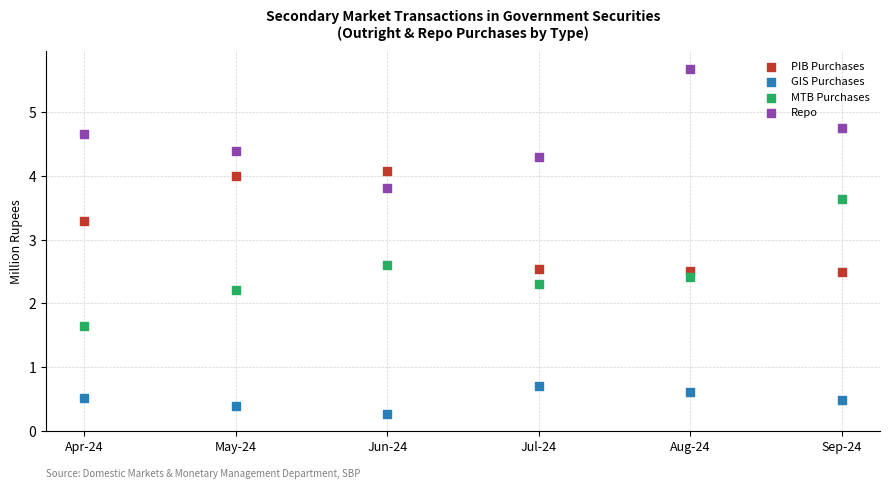

Across all data points, what is the range of Y values (max minus min)?

5.4